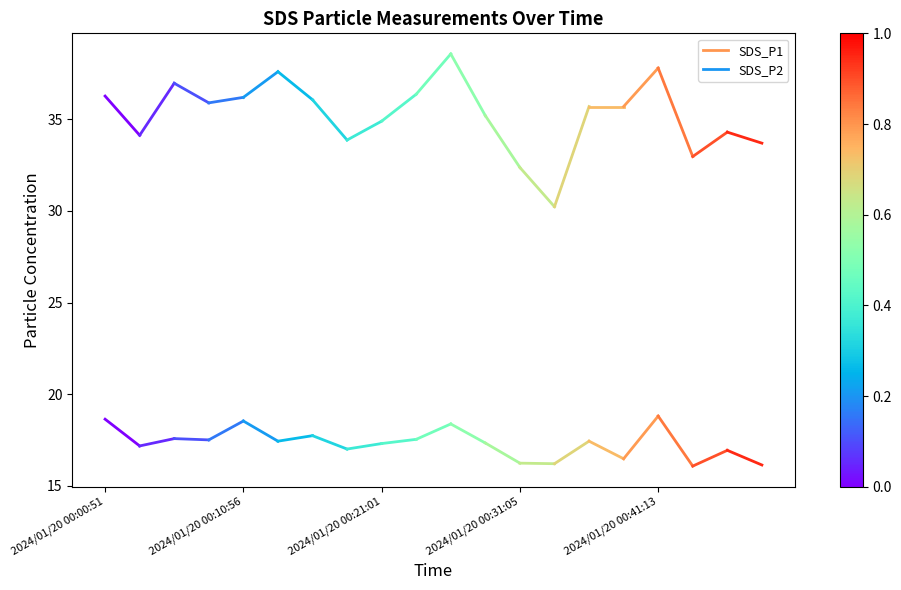

What is the value of the SDS_P2 point at the 1st from the left?

18.6